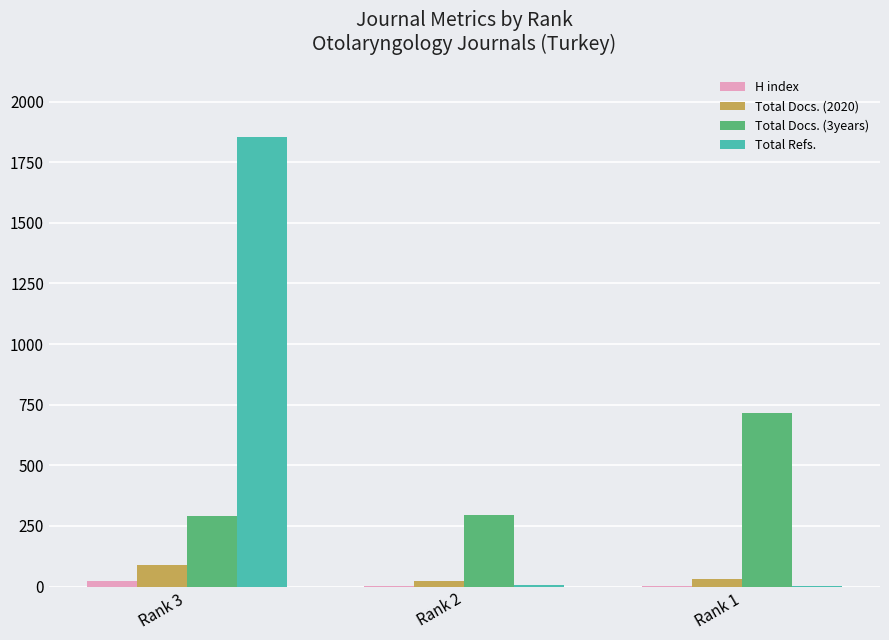

How many groups of bars are there?

3